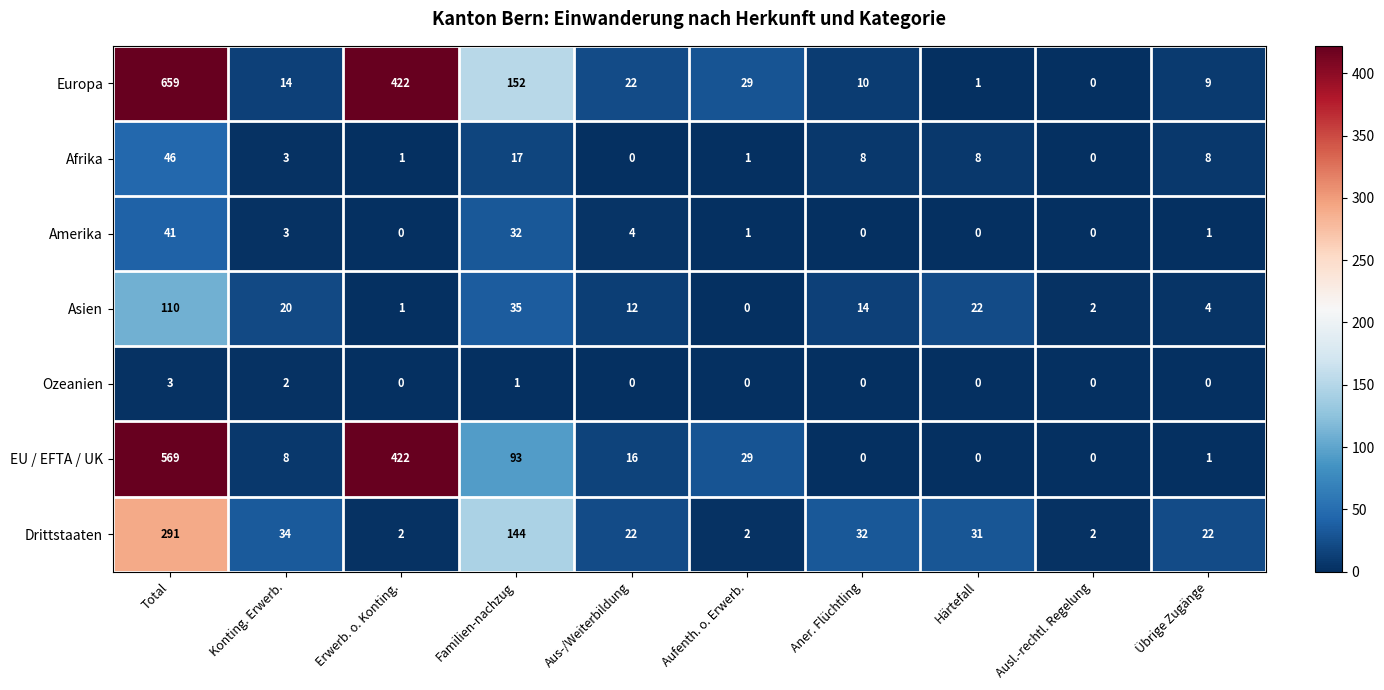

How many distinct data groups are displayed?

7